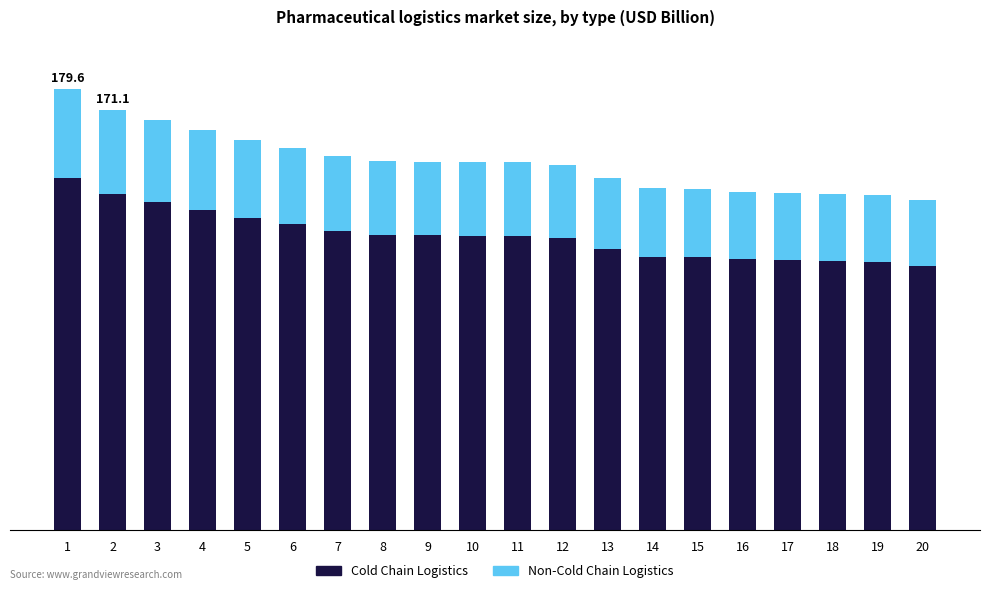

The value of Non-Cold Chain Logistics at 7 is 30.5. True or false?

True